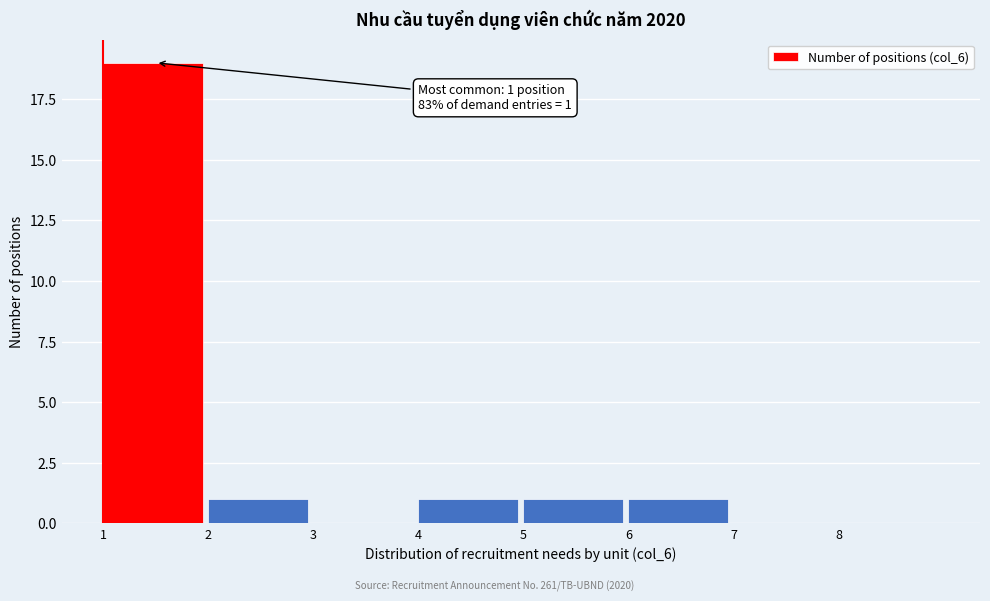

Which range on the x-axis has the tallest bar?

1 to 2